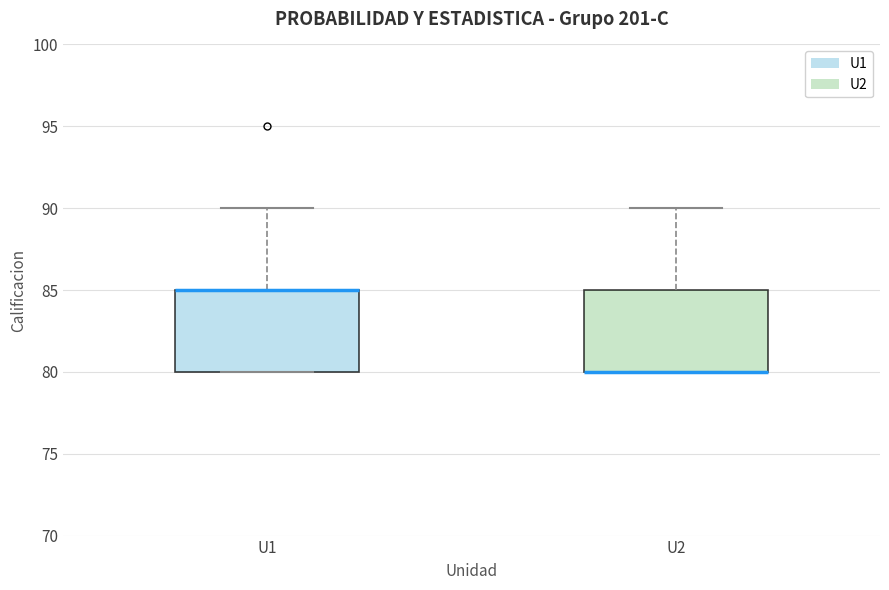

Reading left to right, transcribe this box plot: for each box, give where its median line is, the range the box spans, and where its two whiskers end, as read against the y-axis. The values are not printed on the chart, so give them approximately, as read against the axis.

U1: median 85 (drawn on the box's upper edge), box 80 to 85, whiskers 80 to 90
U2: median 80 (drawn on the box's lower edge), box 80 to 85, whiskers 80 to 90